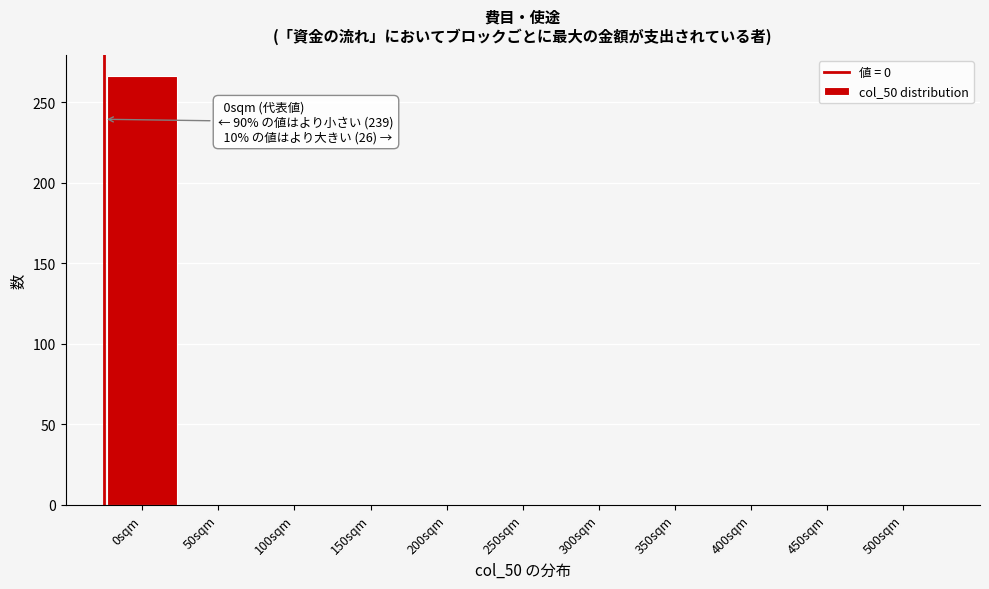

Reading left to right, transcribe all the data shown in this chart.

0sqm=266	50sqm=0	100sqm=0	150sqm=0	200sqm=0	250sqm=0	300sqm=0	350sqm=0	400sqm=0	450sqm=0	500sqm=0